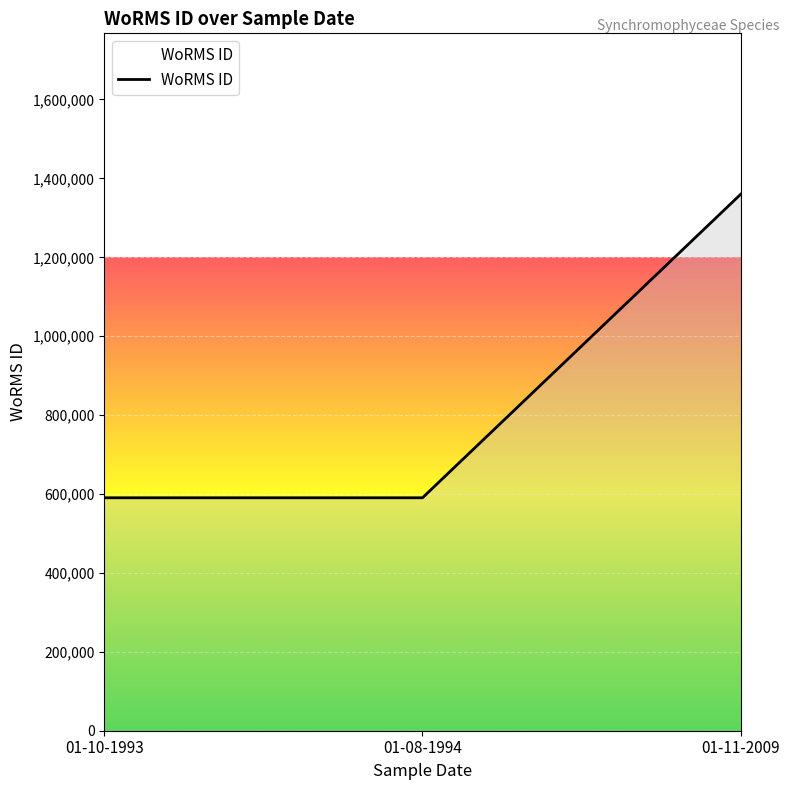

What is the smallest value displayed?

590432